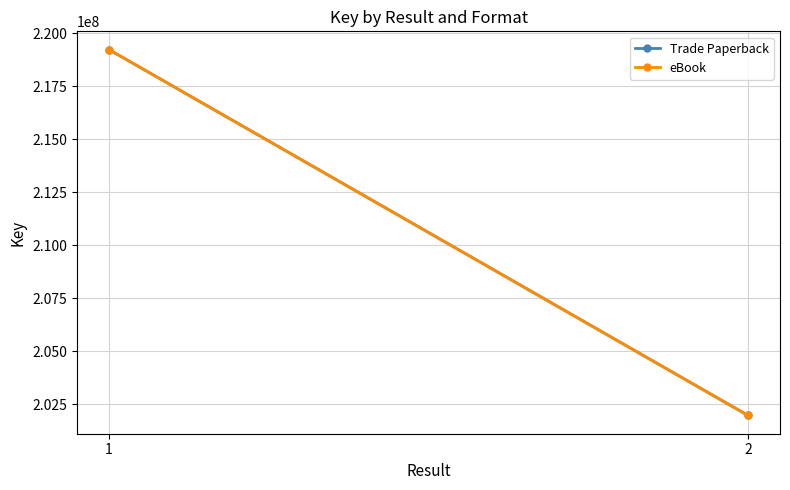

The value of Trade Paperback at 1 is 344782079. True or false?

False